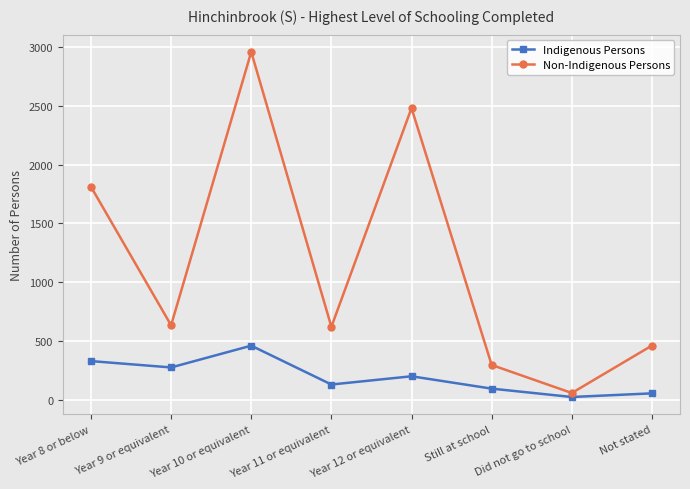

Reading right to left, what are all the values shown in this chart?

Indigenous Persons: 57	26	97	202	132	462	277	331
Non-Indigenous Persons: 463	60	298	2480	622	2957	635	1812